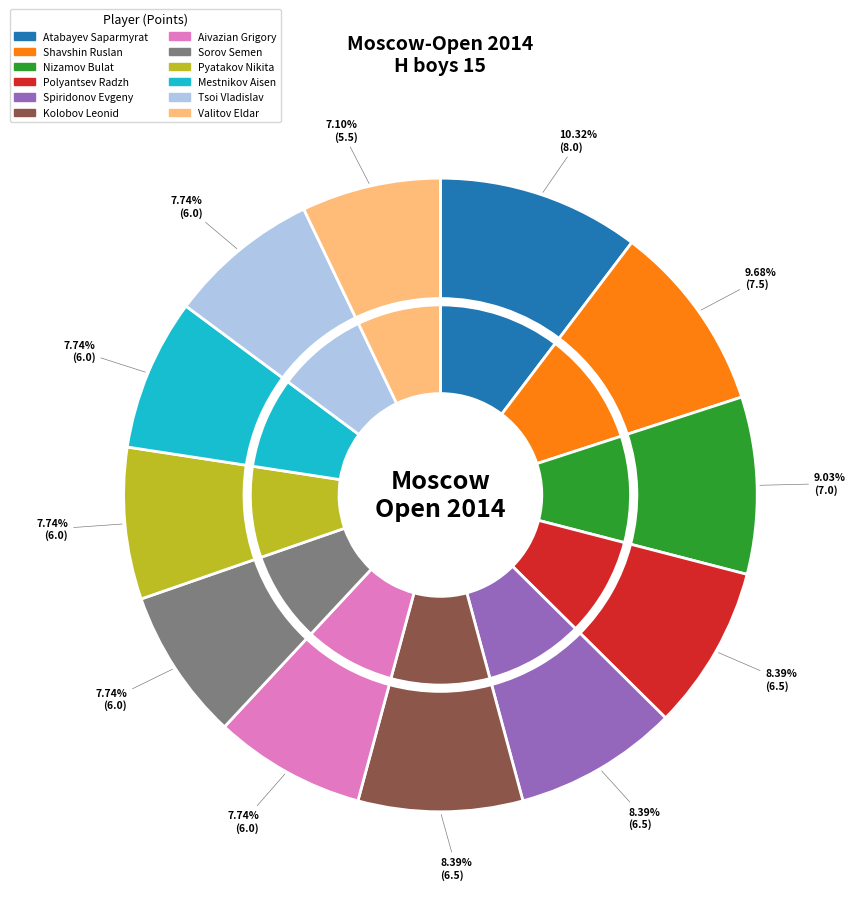

Which category has the smallest portion of the pie?

Valitov Eldar